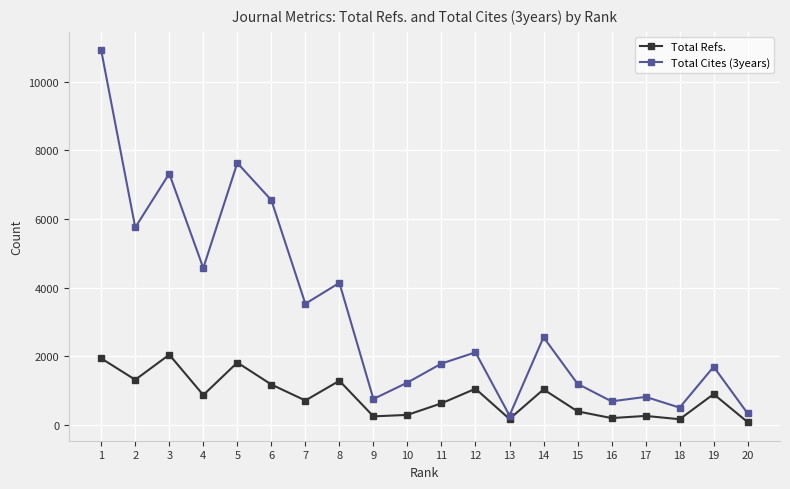

Which category has the highest value in the Total Cites (3years) series?

1